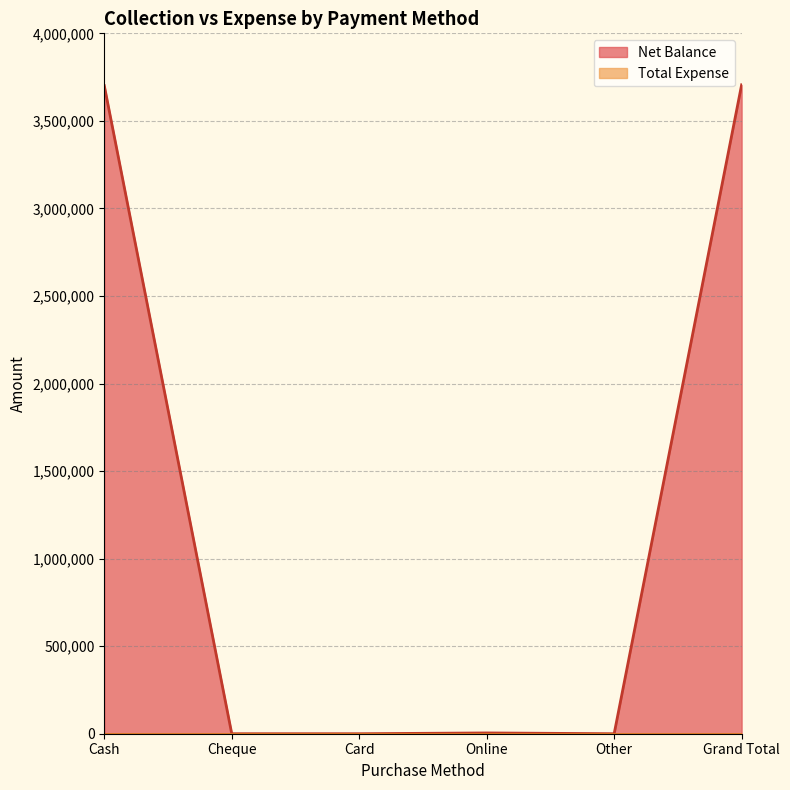

List the labels in order of value, smallest first.

Cheque, Card, Other, Online, Cash, Grand Total